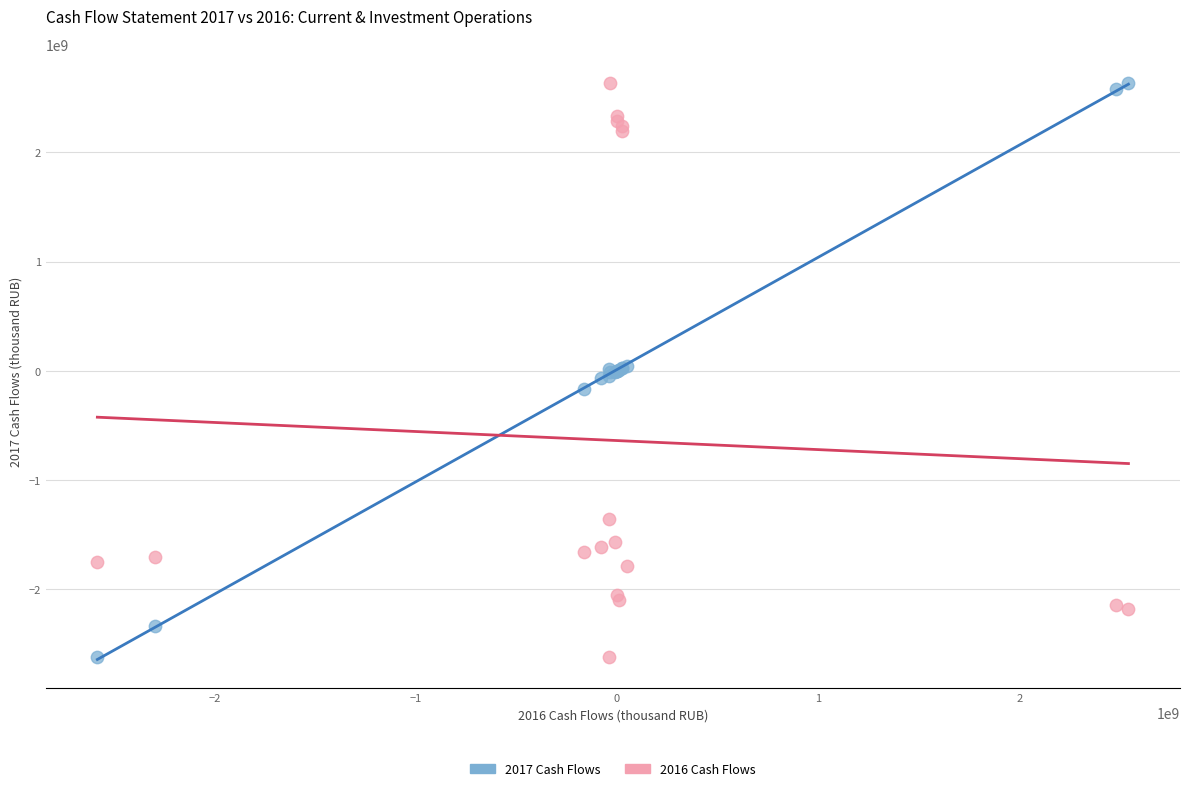

What is the X range (max minus min) for the scatter plot?

5122131000.0